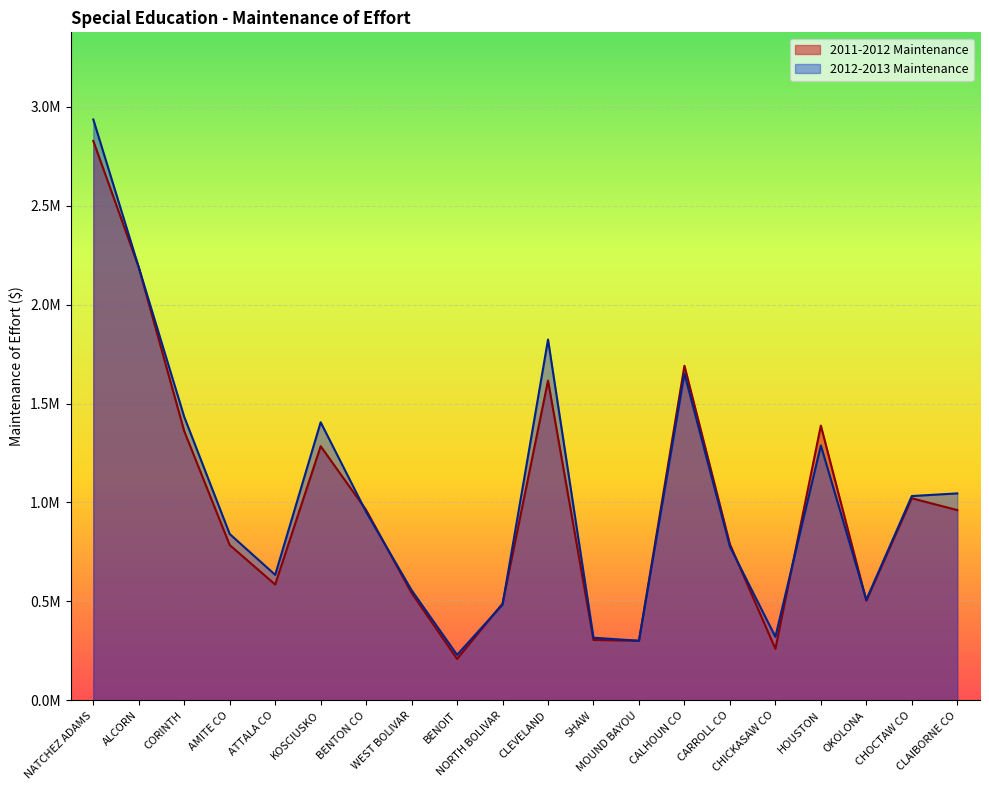

How many interior local peaks does the 2012-2013 Maintenance series have?

4